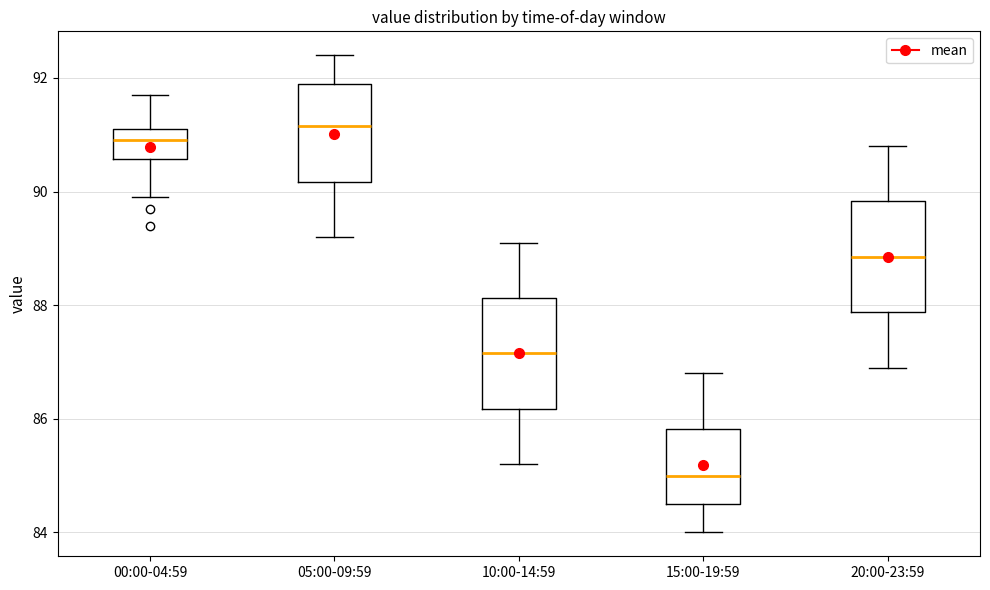

Reading left to right, transcribe this box plot: for each box, give where its median line is, the range the box spans, and where its two whiskers end, as read against the y-axis. The values are not printed on the chart, so give them approximately, as read against the axis.

00:00-04:59: median 91.0, box 90.6 to 91.2, whiskers 90.0 to 91.8
05:00-09:59: median 91.2, box 90.2 to 92.0, whiskers 89.2 to 92.4
10:00-14:59: median 87.2, box 86.2 to 88.2, whiskers 85.2 to 89.2
15:00-19:59: median 85.0, box 84.6 to 85.8, whiskers 84.0 to 86.8
20:00-23:59: median 88.8, box 87.8 to 89.8, whiskers 87.0 to 90.8